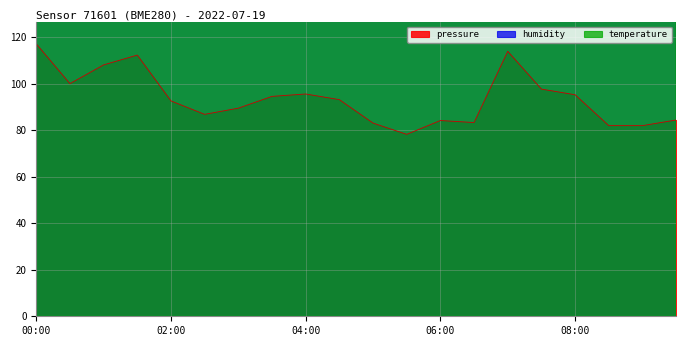

Which series has the widest spread of values?

humidity